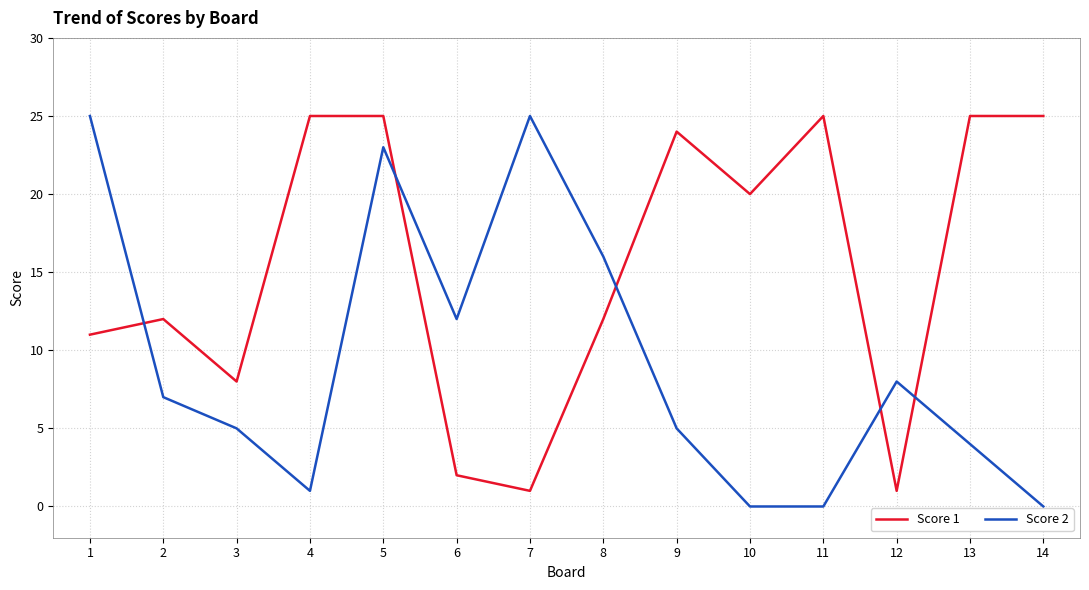

Count the number of data series in this chart.

2